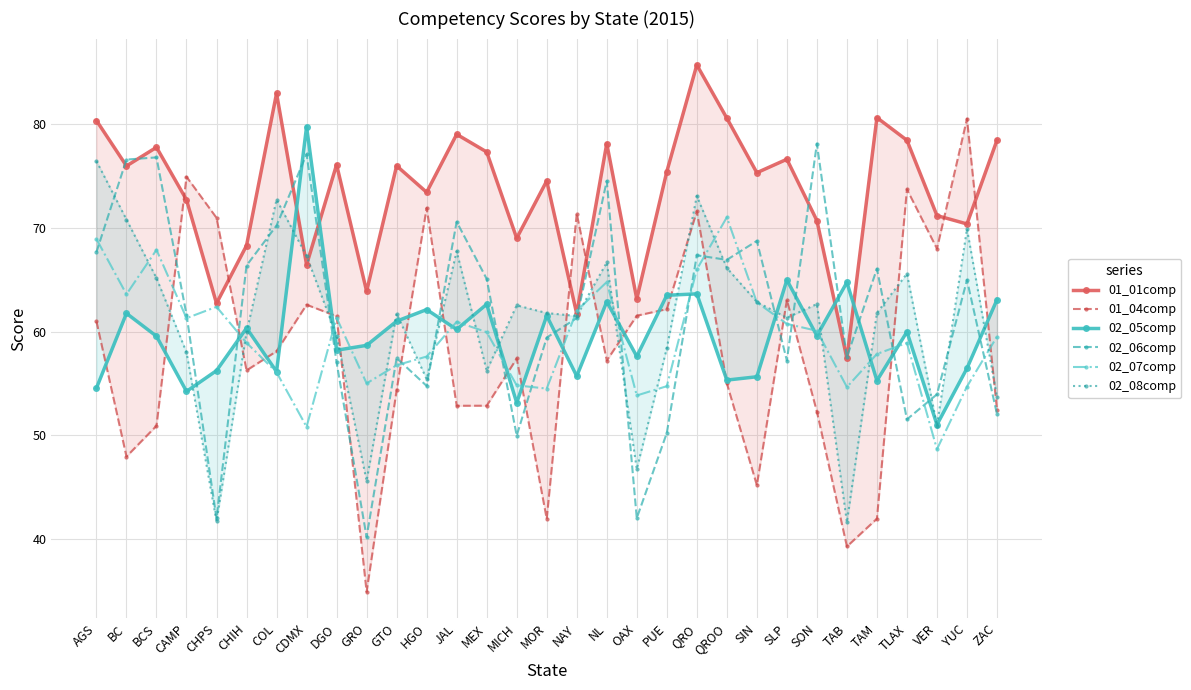

Where is 02_06comp nearest to the value 59?

MOR